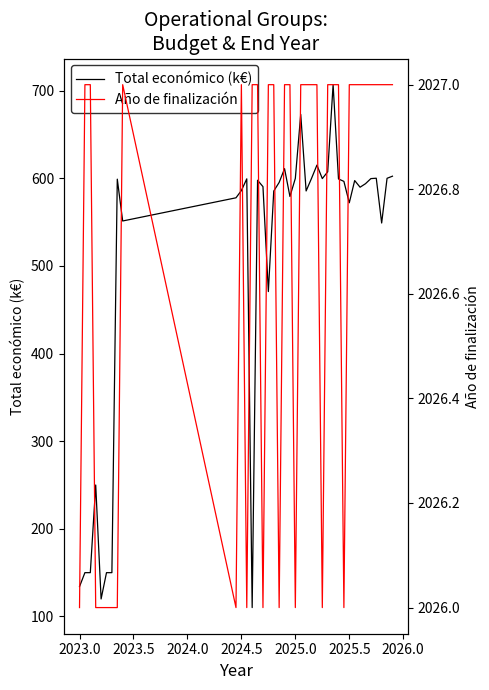

Count the Año de finalización values in the range 2026 to 2027.

39